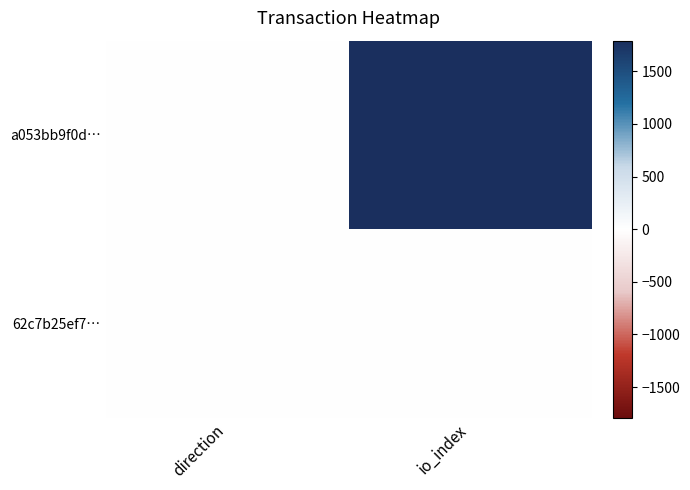

Which has a higher value, direction or io_index?

io_index